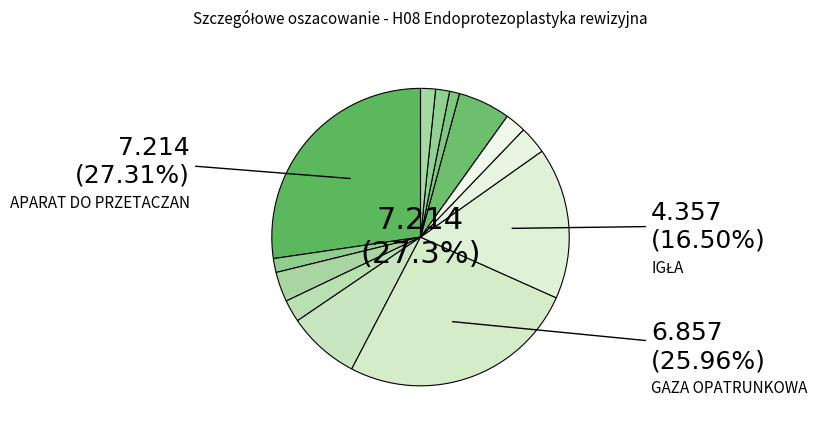

What is the total percentage of ELEKTRODA DO EKG and ELEKTRODA NEUTRALNA?

3.5%